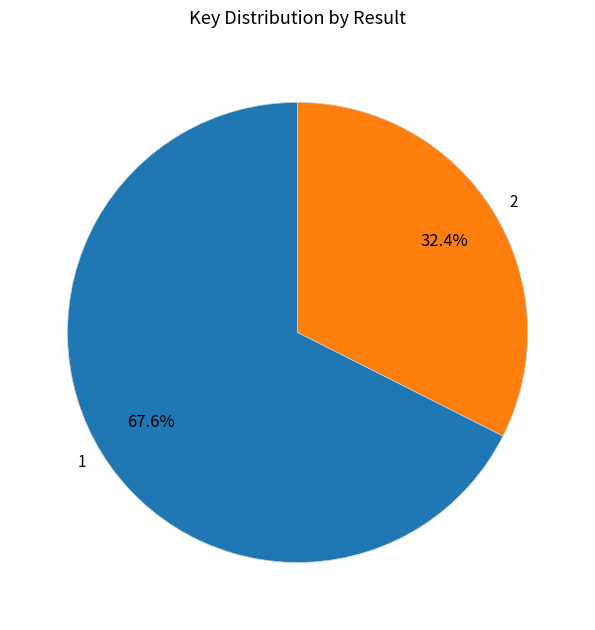

To the nearest percent, what is the average slice percentage?

50%